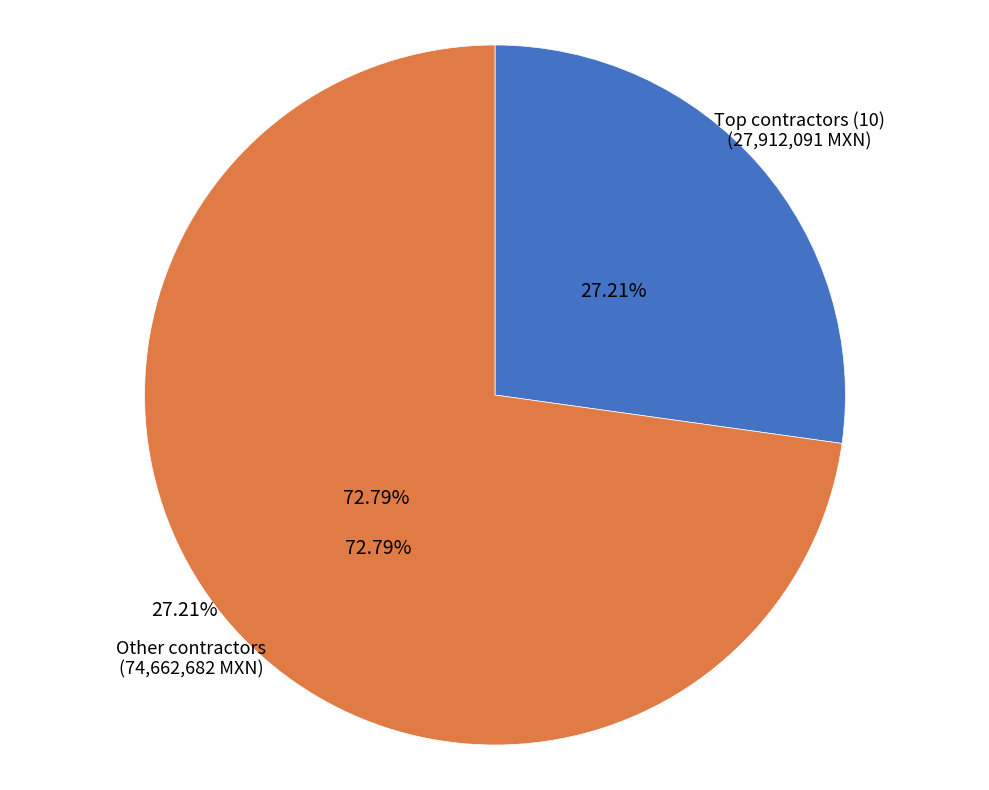

How many segments does this pie chart have?

2